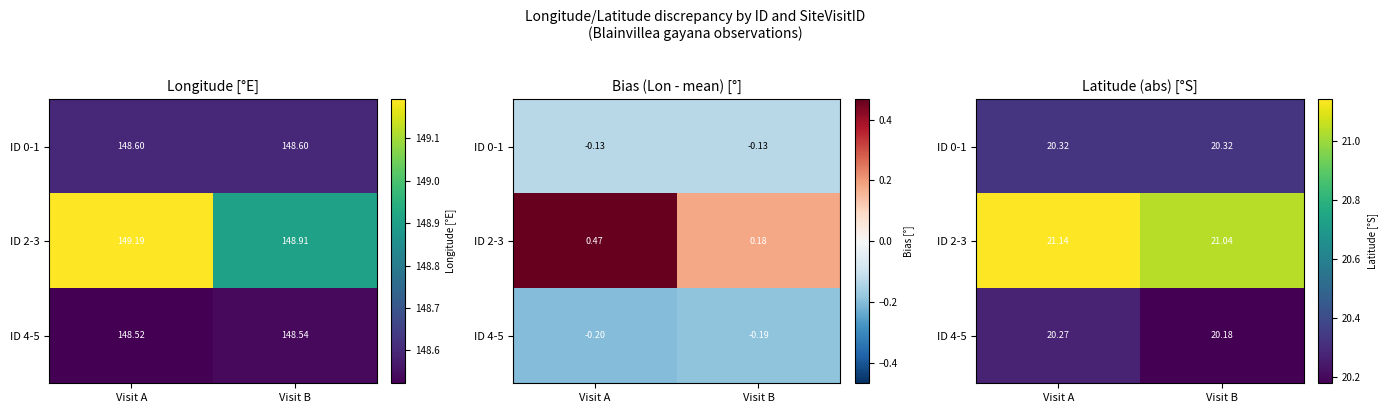

List the labels in order of ID 4-5 value, smallest first.

Visit B, Visit A